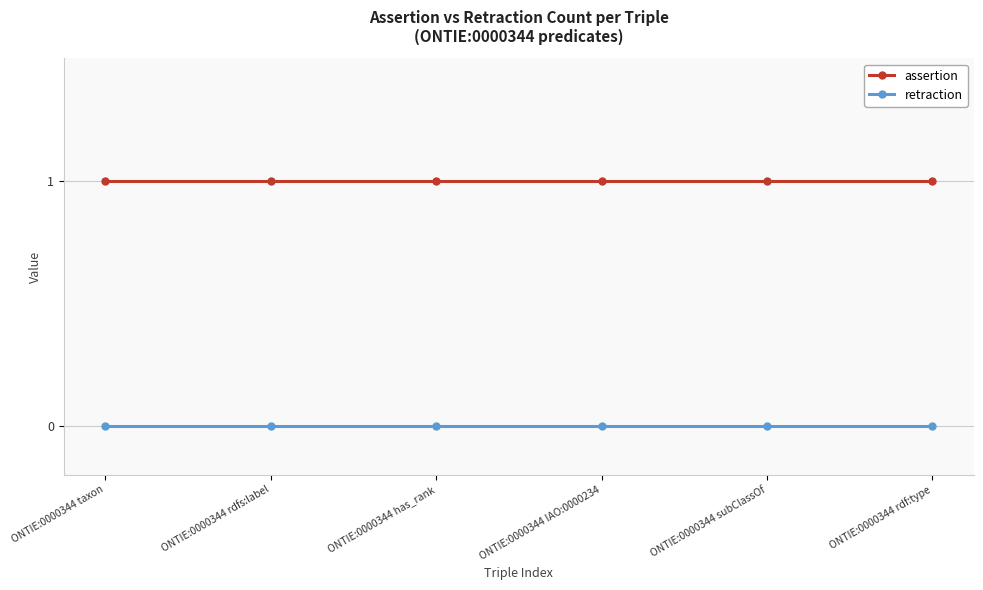

Is the value of assertion at ONTIE:0000344 has_rank greater than the value of retraction at ONTIE:0000344 rdf:type?

Yes